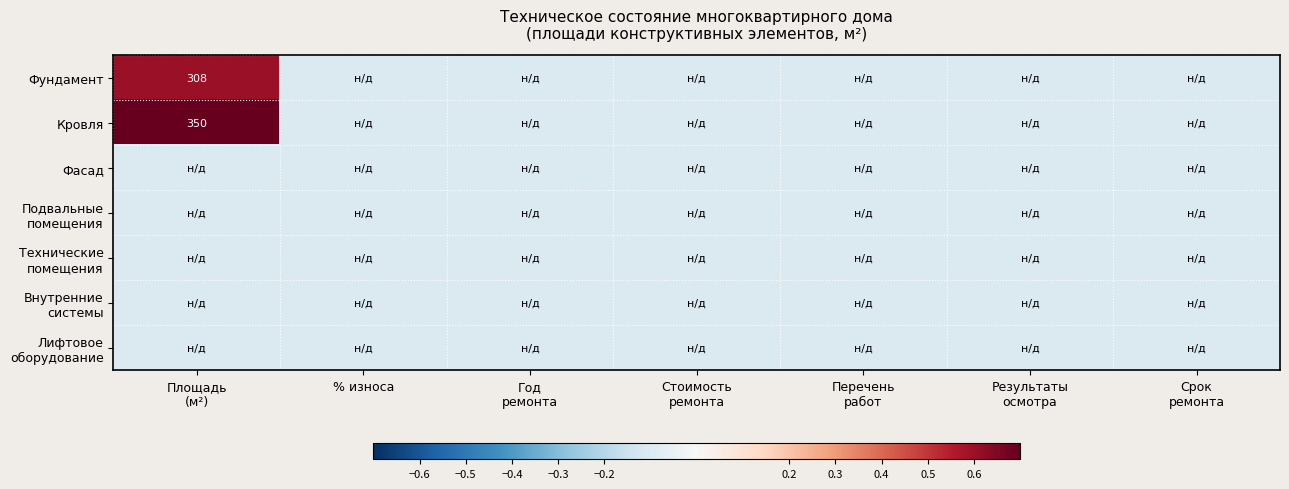

Rank the categories by Лифтовое оборудование value from highest to lowest.

Площадь (м²), % износа, Год ремонта, Стоимость ремонта, Перечень работ, Результаты осмотра, Срок ремонта